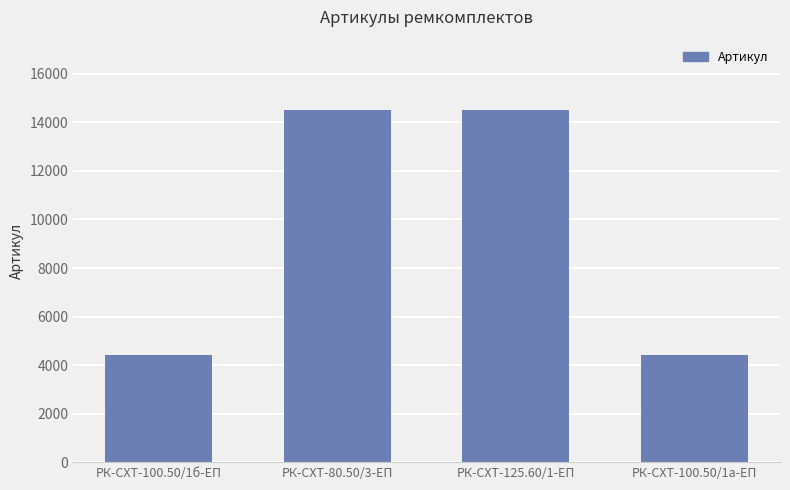

Approximately how many times larger is the value at РК-СХТ-100.50/1а-ЕП compared to РК-СХТ-80.50/3-ЕП?

0.3